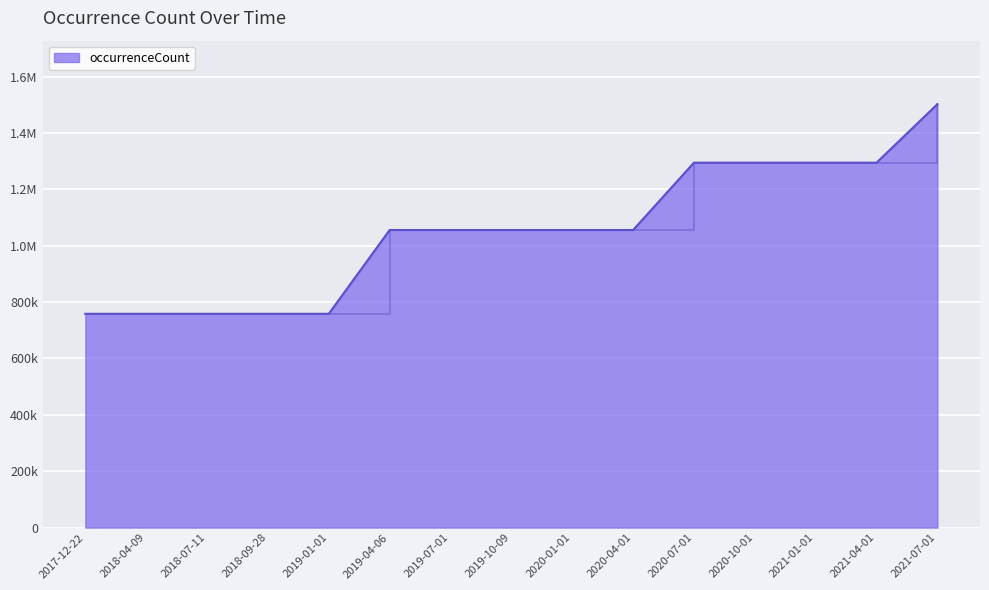

Does the chart have visible grid lines?

Yes